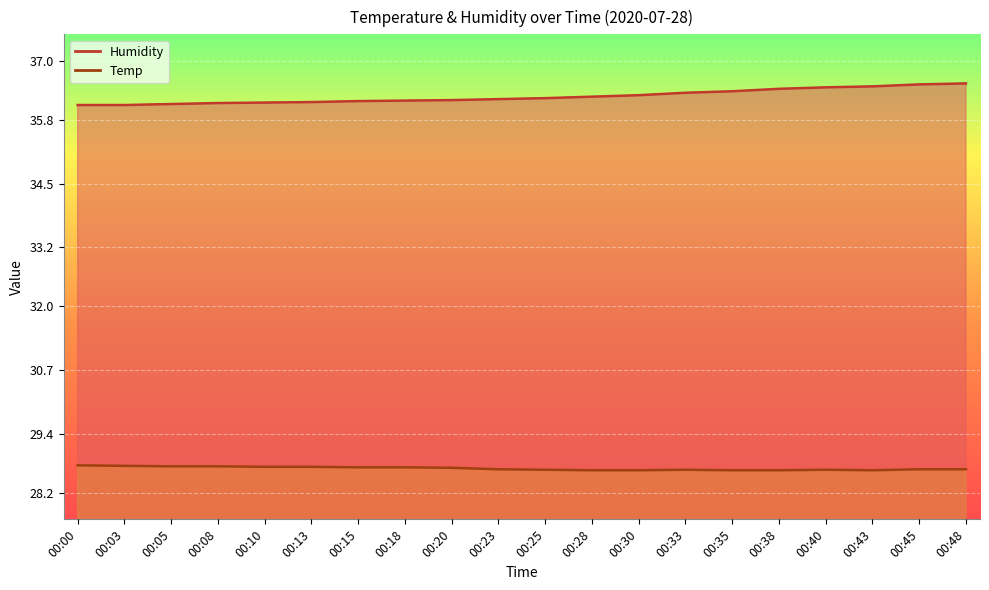

What is the difference between the highest and lowest values at 00:25?

7.6